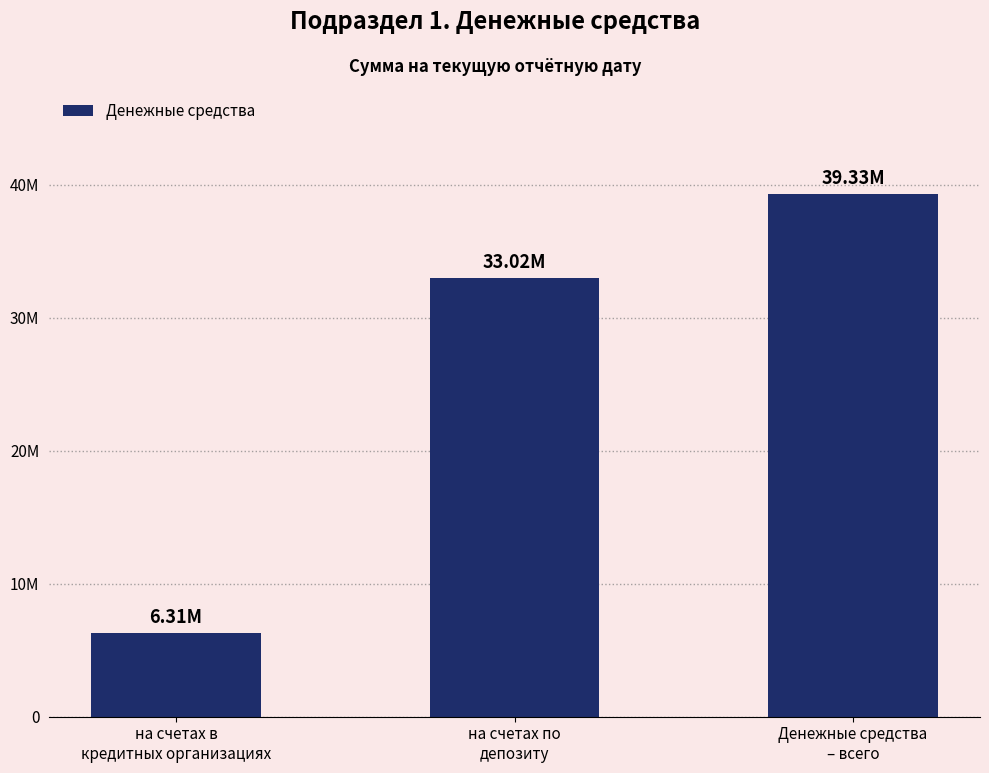

What is the change in value from на счетах в
кредитных организациях to Денежные средства
– всего?

+33020071.2